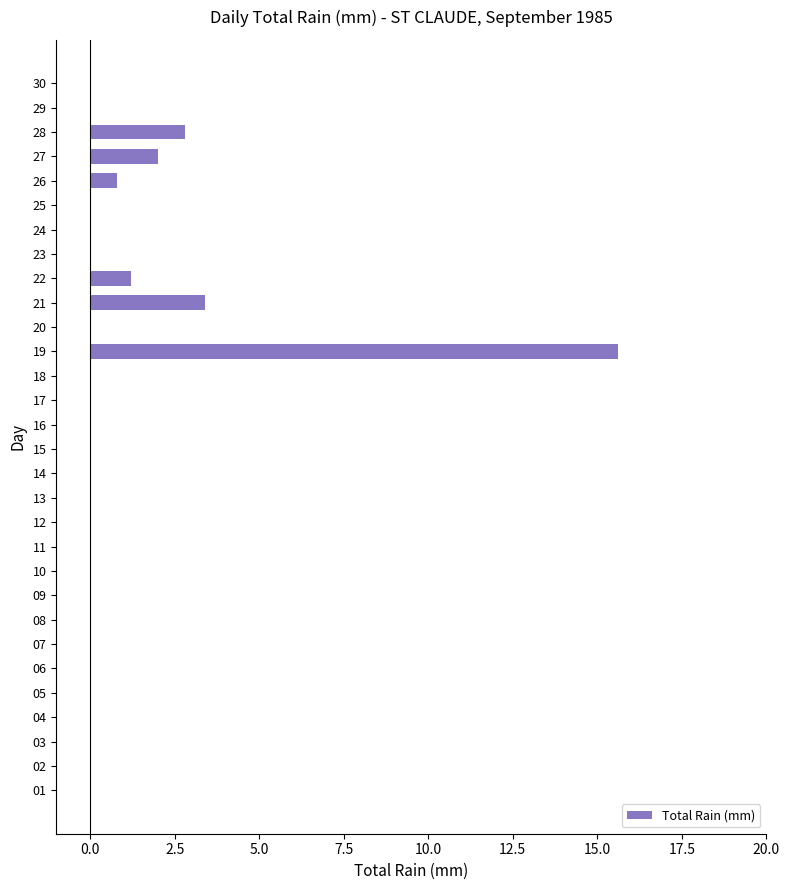

Which label corresponds to the largest value in the chart?

19